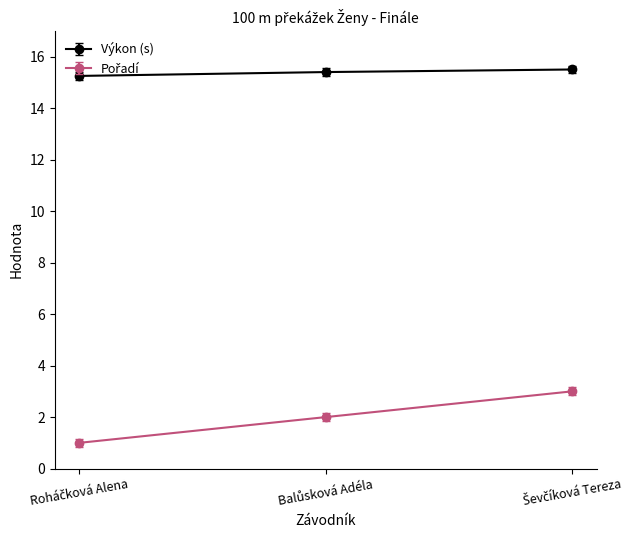

How many Výkon (s) values are between 15 and 16?

3